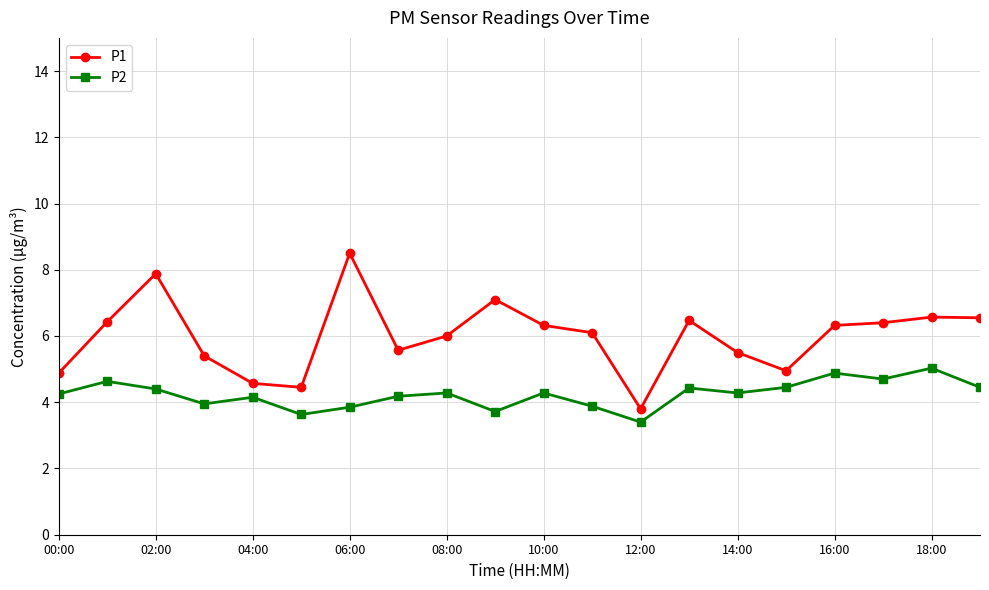

How many interior local peaks does the P2 series have?

7